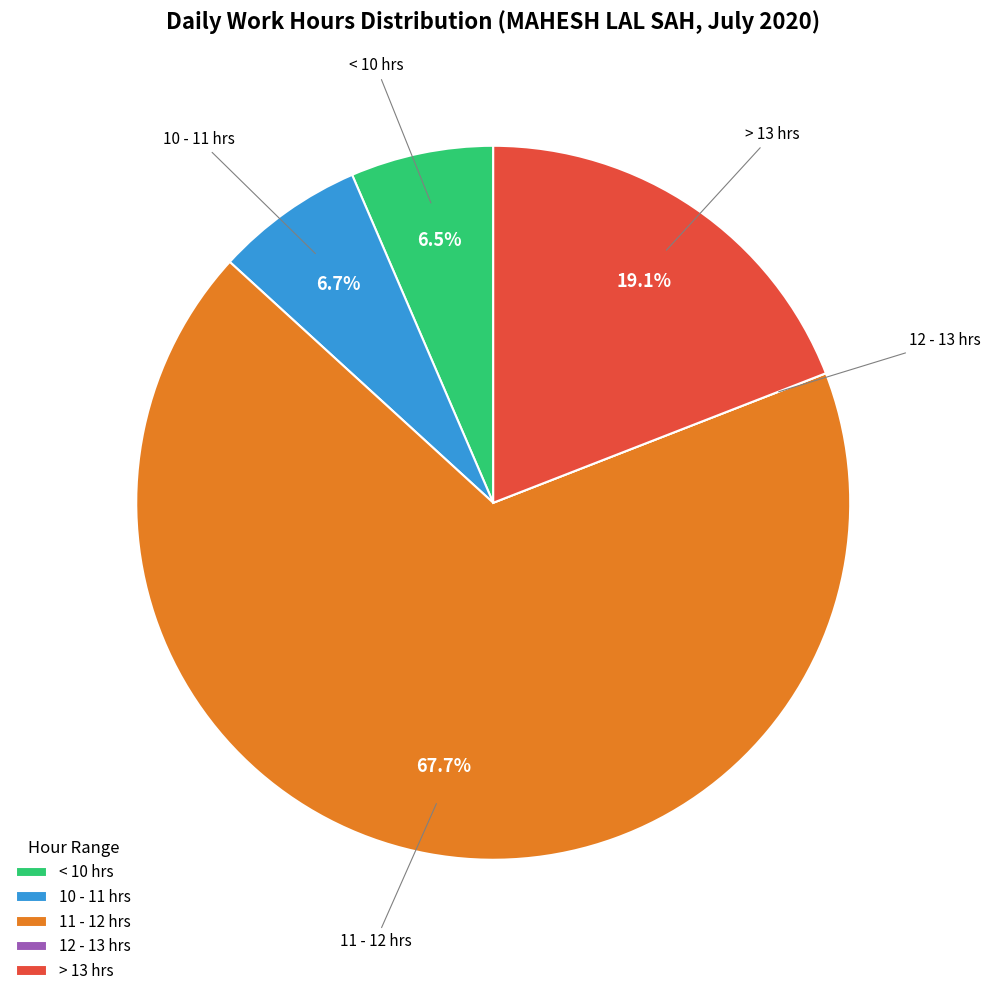

Which has a higher value, 10 - 11 hrs or > 13 hrs?

> 13 hrs